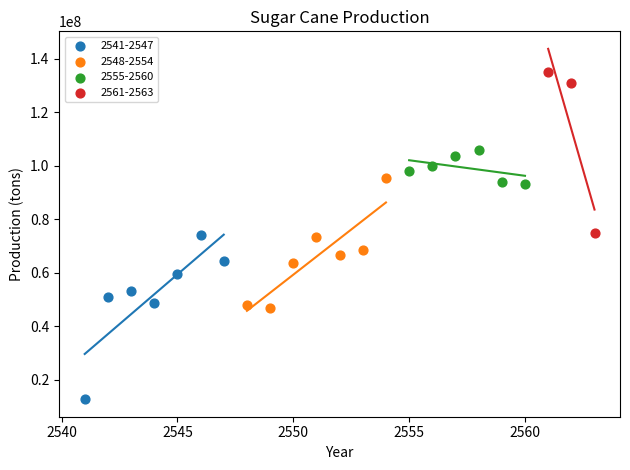

Which series reaches the minimum Y coordinate?

2541-2547